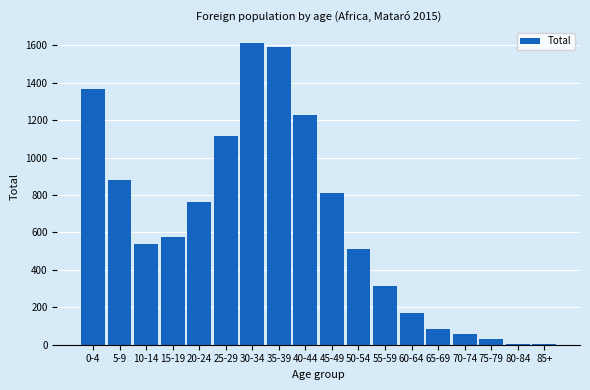

Reading left to right, extract all data points from this chart.

0-4=1369	5-9=883	10-14=537	15-19=575	20-24=763	25-29=1118	30-34=1614	35-39=1590	40-44=1228	45-49=813	50-54=511	55-59=316	60-64=169	65-69=86	70-74=56	75-79=31	80-84=6	85+=6